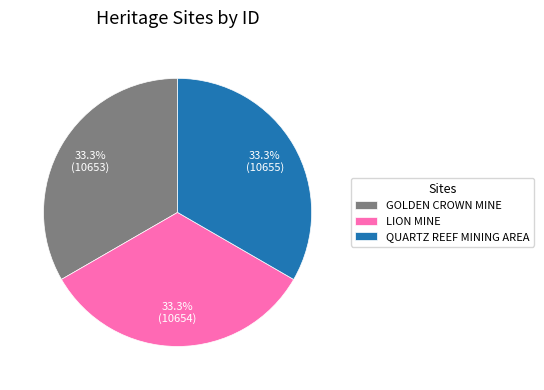

True or false: GOLDEN CROWN MINE accounts for 40% of the total.

False